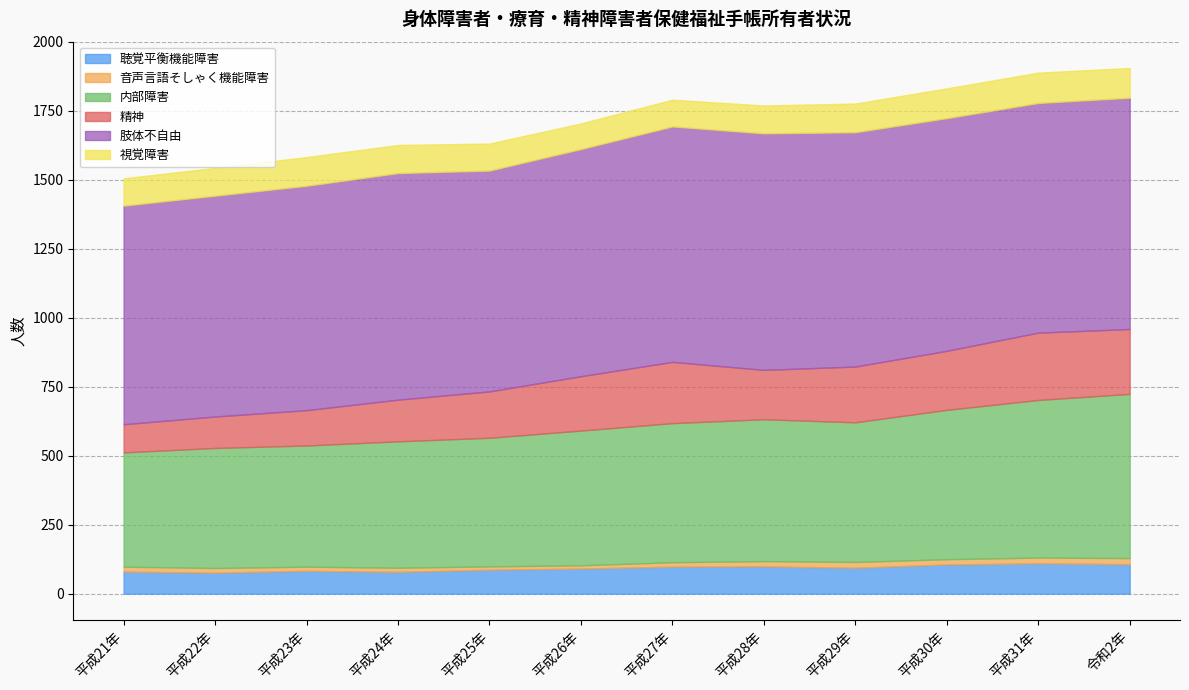

True or false: 肢体不自由 has more than 2 interior local peaks.

False